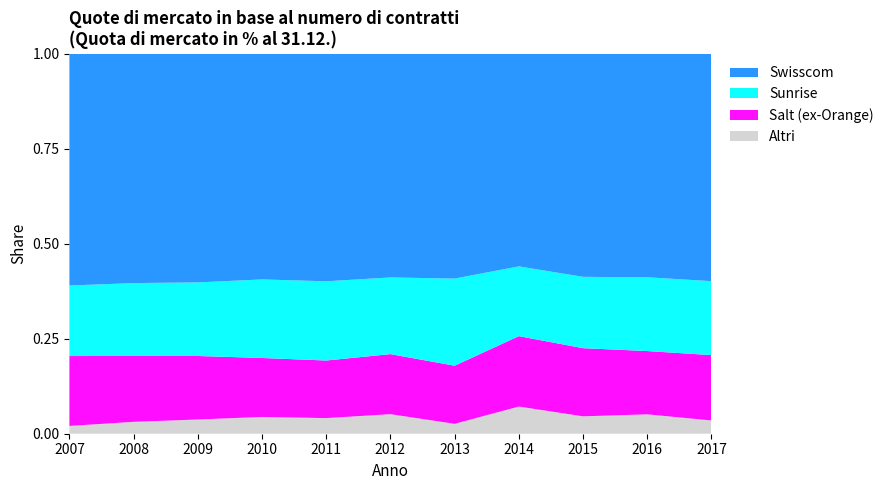

Reading left to right, list all the values displayed in this chart.

Swisscom: 0.6	0.6	0.6	0.6	0.6	0.6	0.6	0.6	0.6	0.6	0.6
Sunrise: 0.2	0.2	0.2	0.2	0.2	0.2	0.2	0.2	0.2	0.2	0.2
Salt (ex-Orange): 0.2	0.2	0.2	0.2	0.2	0.2	0.2	0.2	0.2	0.2	0.2
Altri: 0.0	0.0	0.0	0.0	0.0	0.1	0.0	0.1	0.0	0.1	0.0